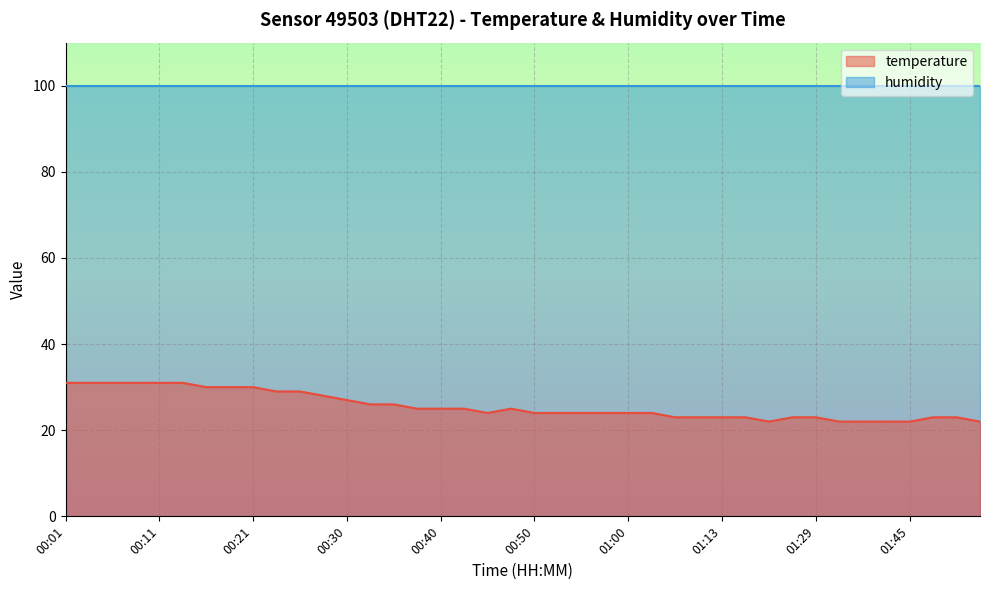

How many values are below 24?

14